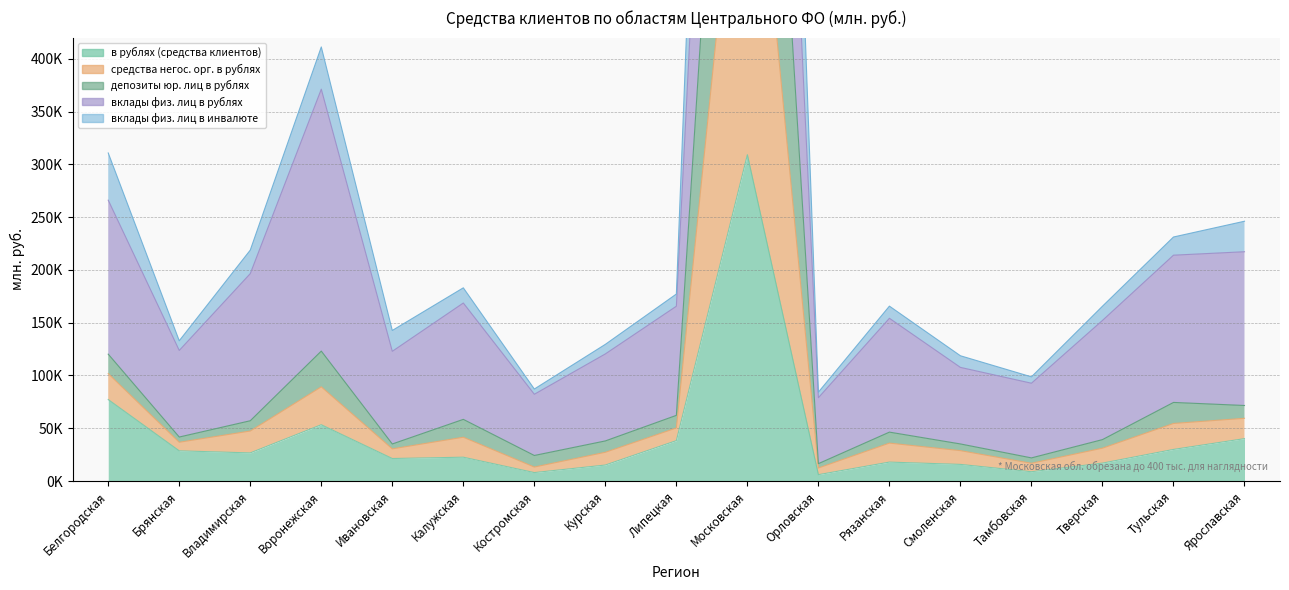

True or false: депозиты юр. лиц в рублях has a value of 30518 at Ивановская.

True